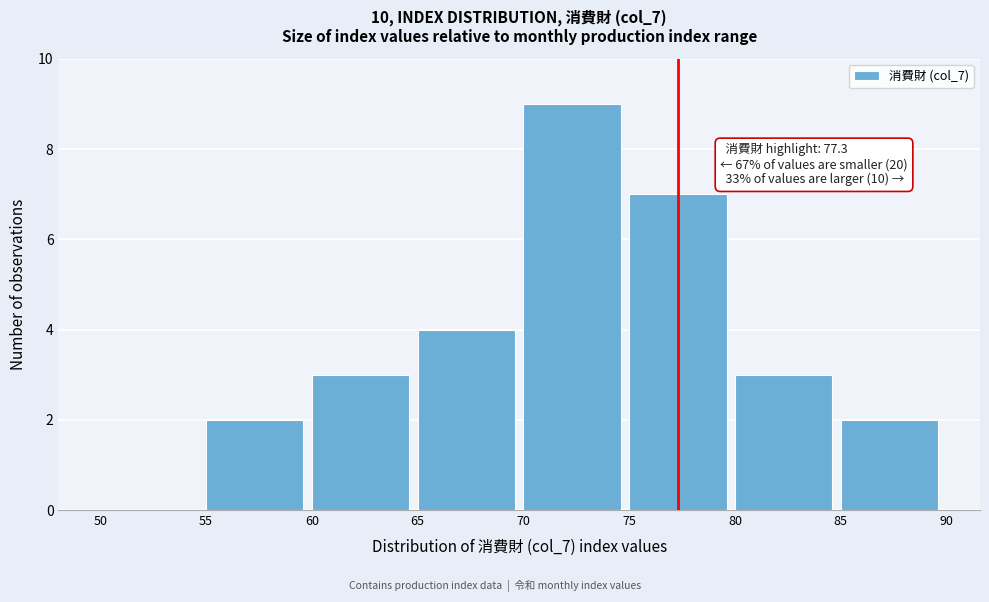

Over which range of the x-axis is the bar tallest?

70 to 75